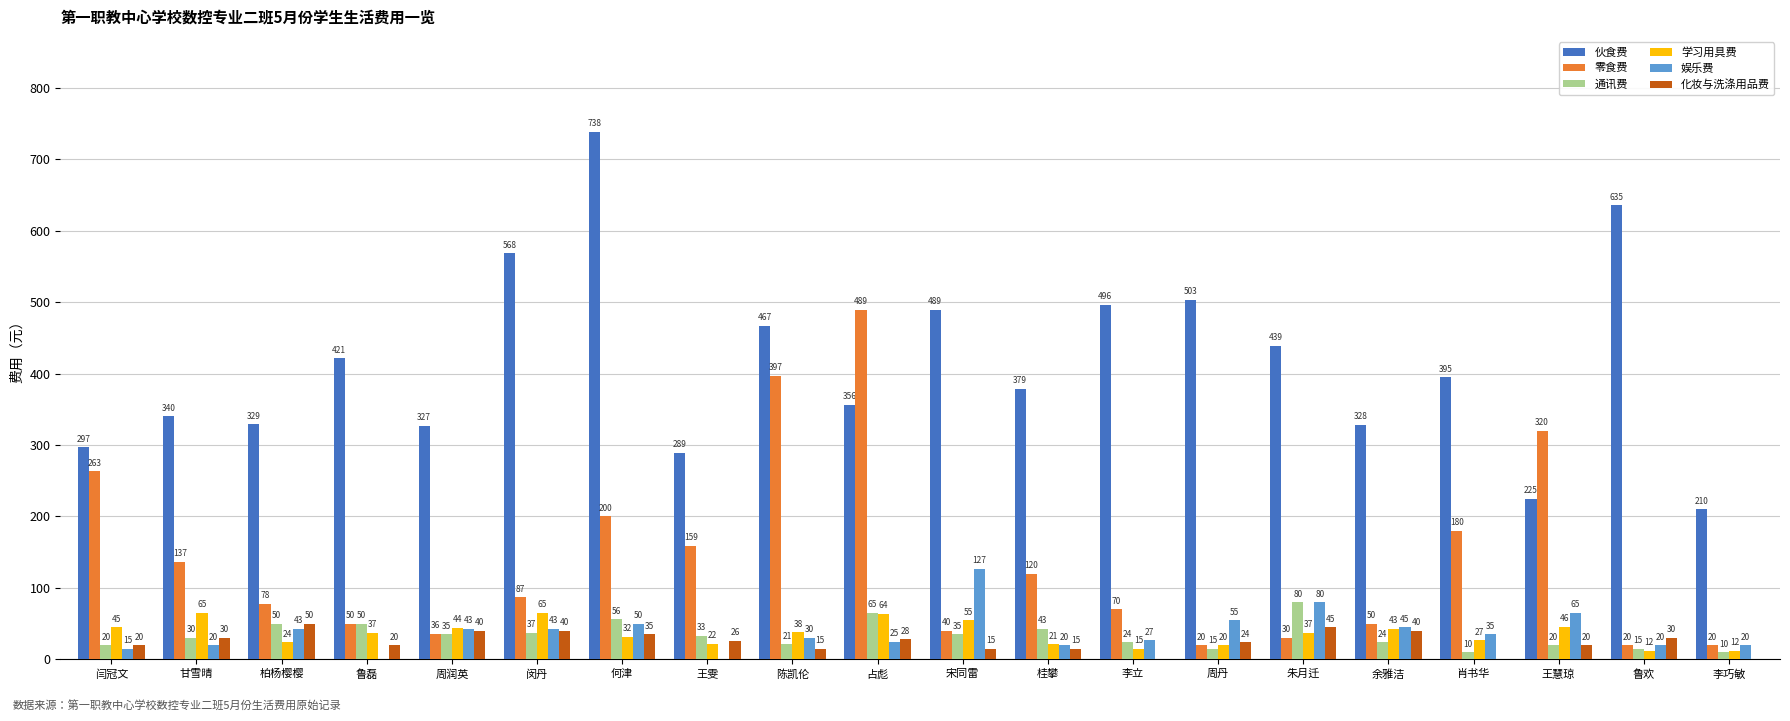

What is the total value across all series at 占彪?

1027